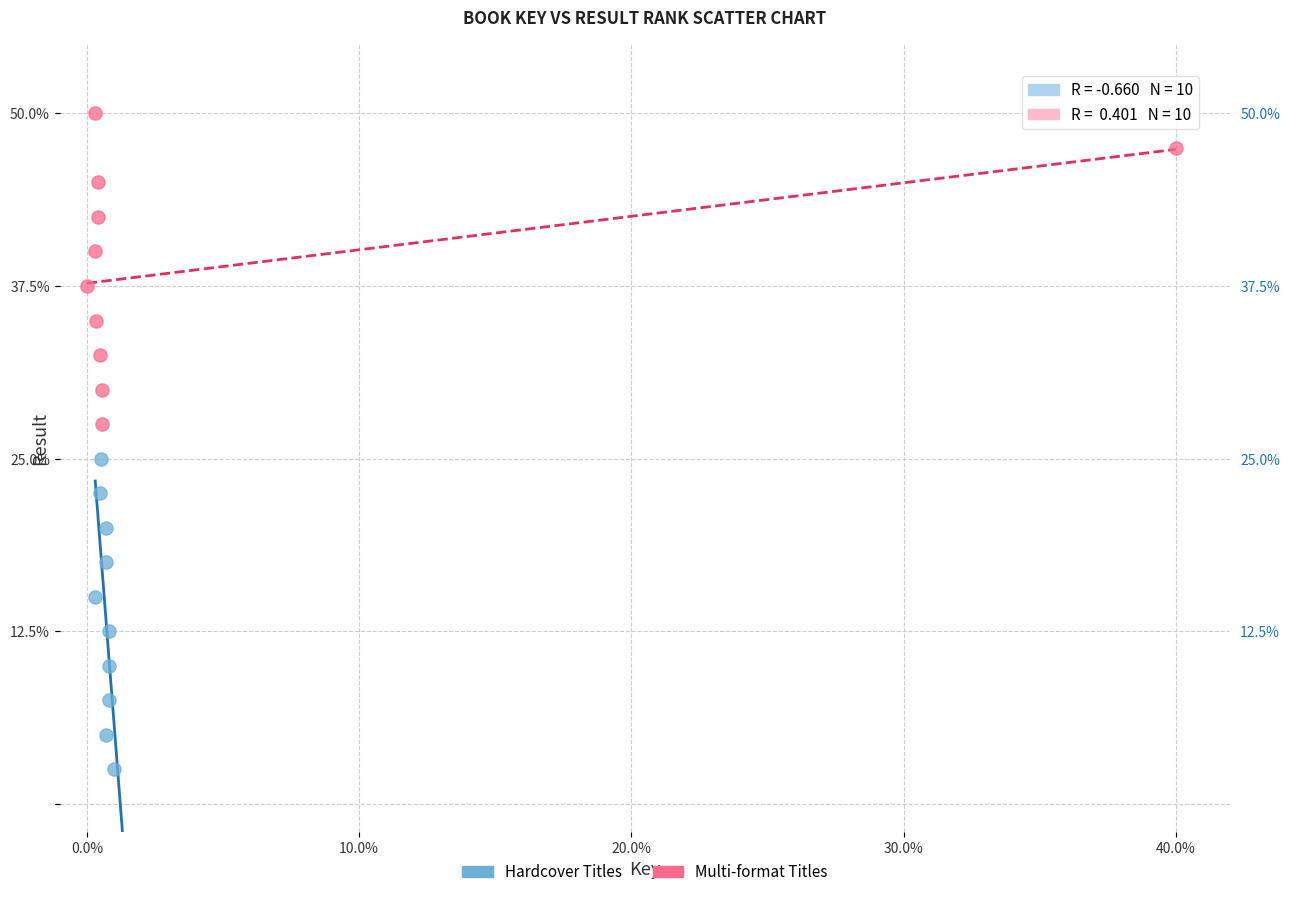

Which series contains the lowest Y value?

Hardcover Titles